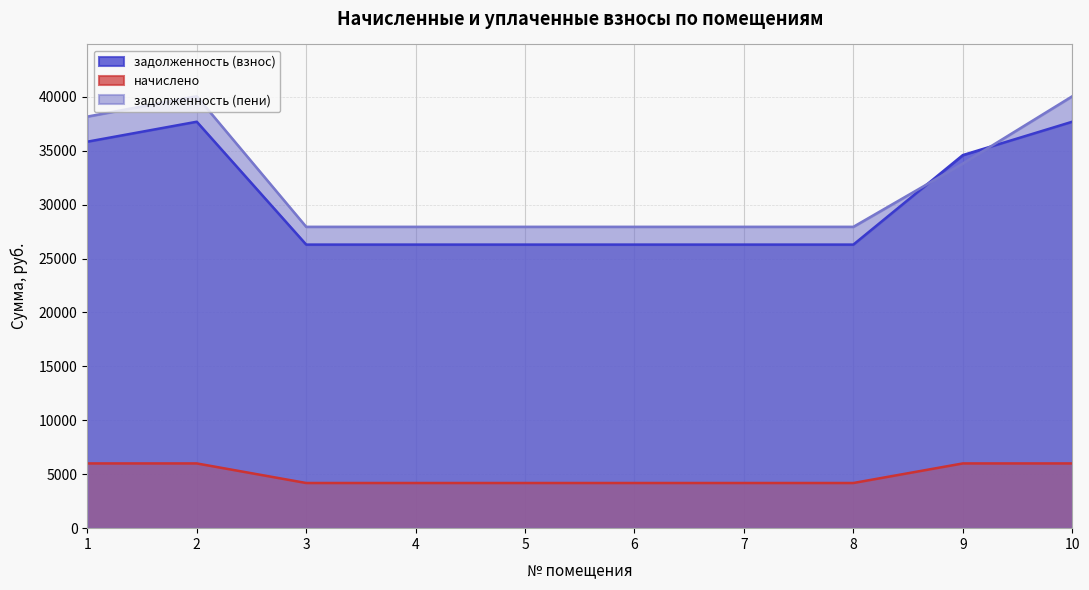

The value of начислено at 8 is 4187.8. True or false?

True